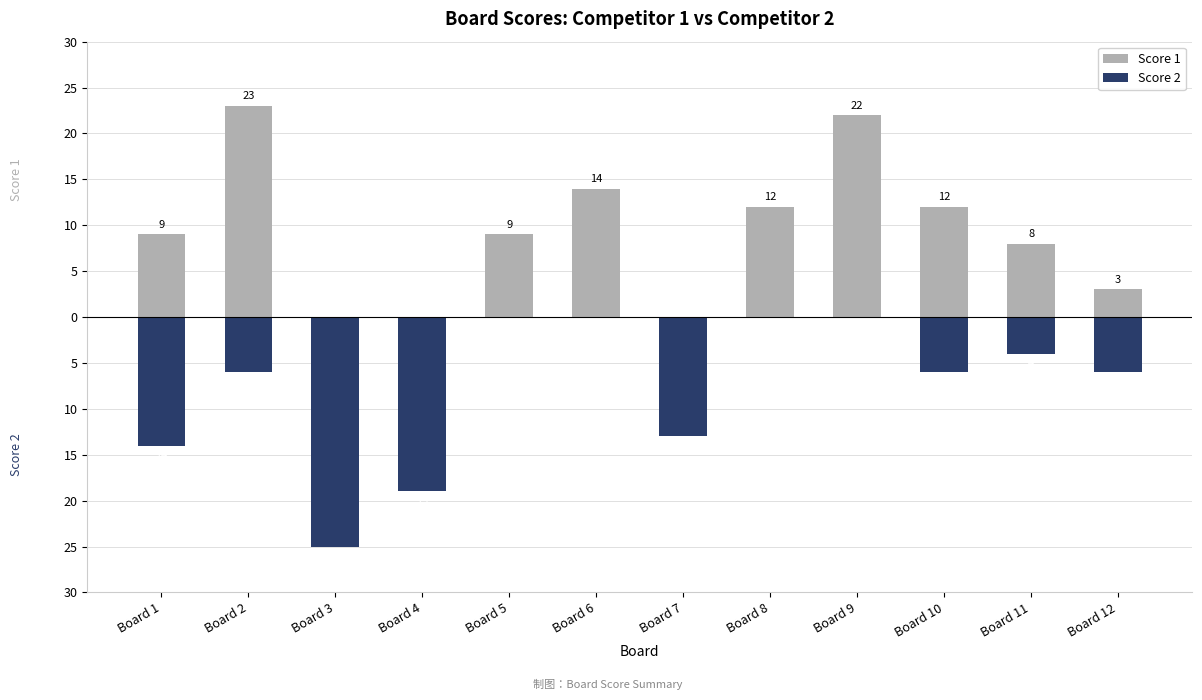

How many data points does each series have?

12